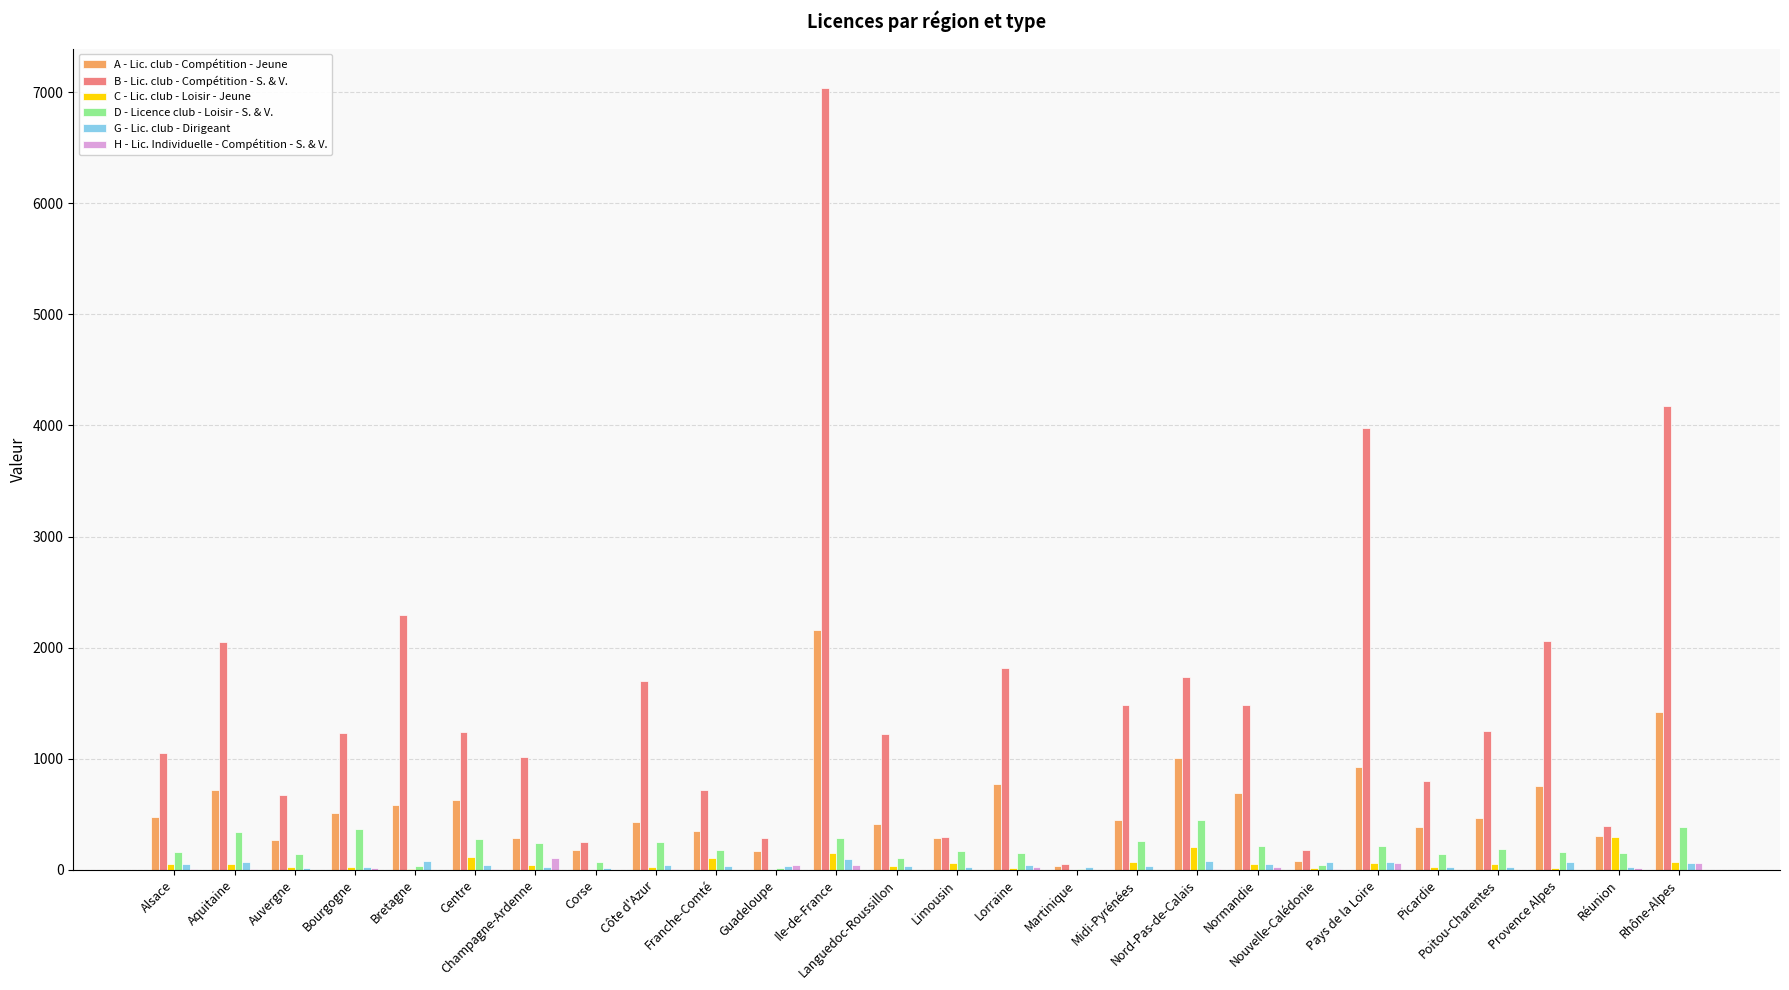

What is the sum of all C - Lic. club - Loisir - Jeune values?

1589.2